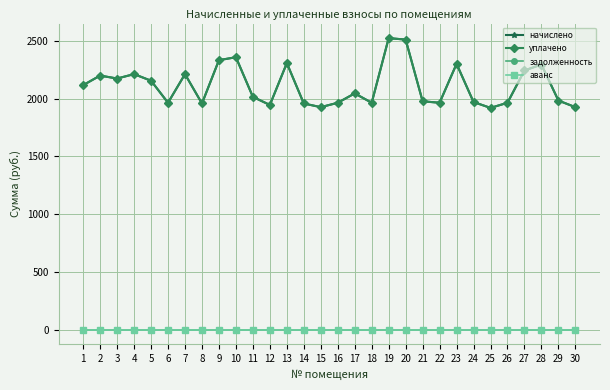

True or false: аванс has a value of 0.0 at 14.

True